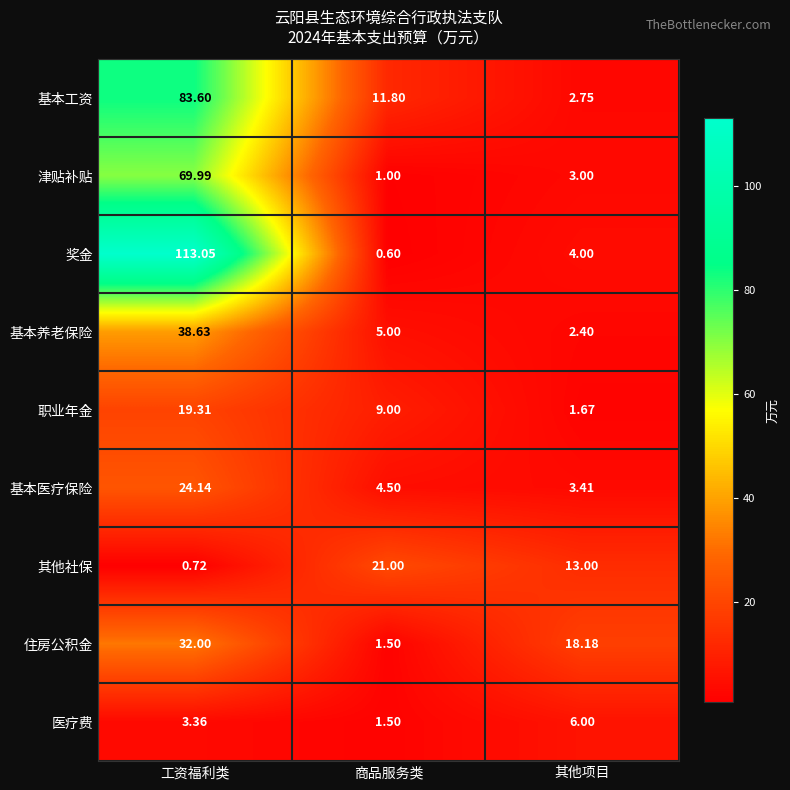

Which series has the largest range (max minus min)?

奖金